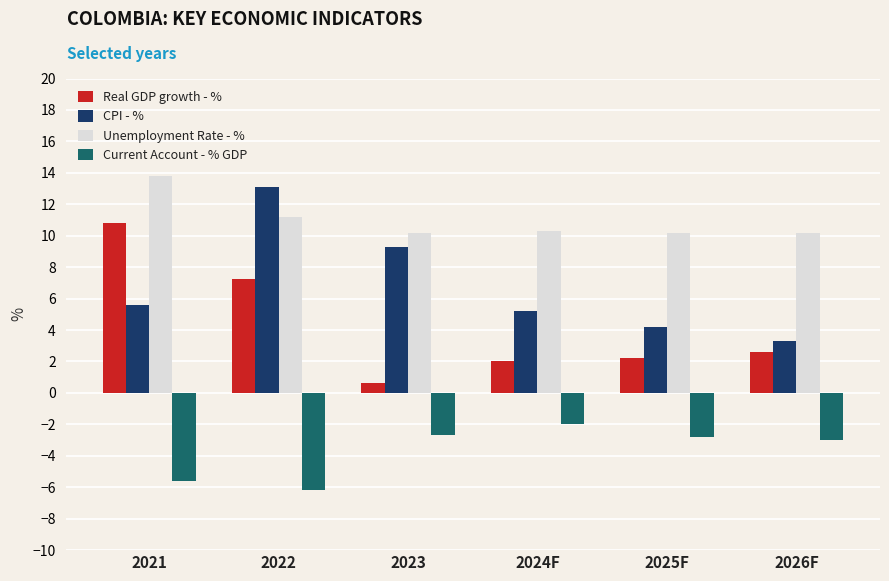

The value of Current Account - % GDP at 2026F is -5.3. True or false?

False